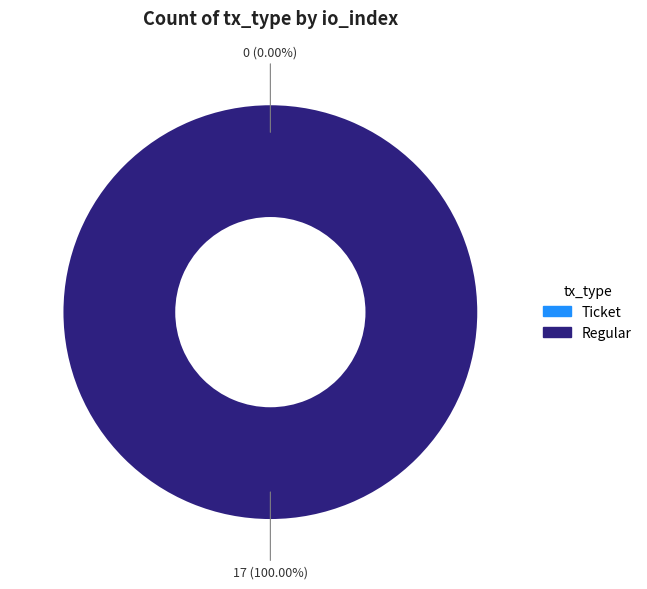

Rank the categories by value from lowest to highest.

Ticket (io_index=0), Regular (io_index=17)